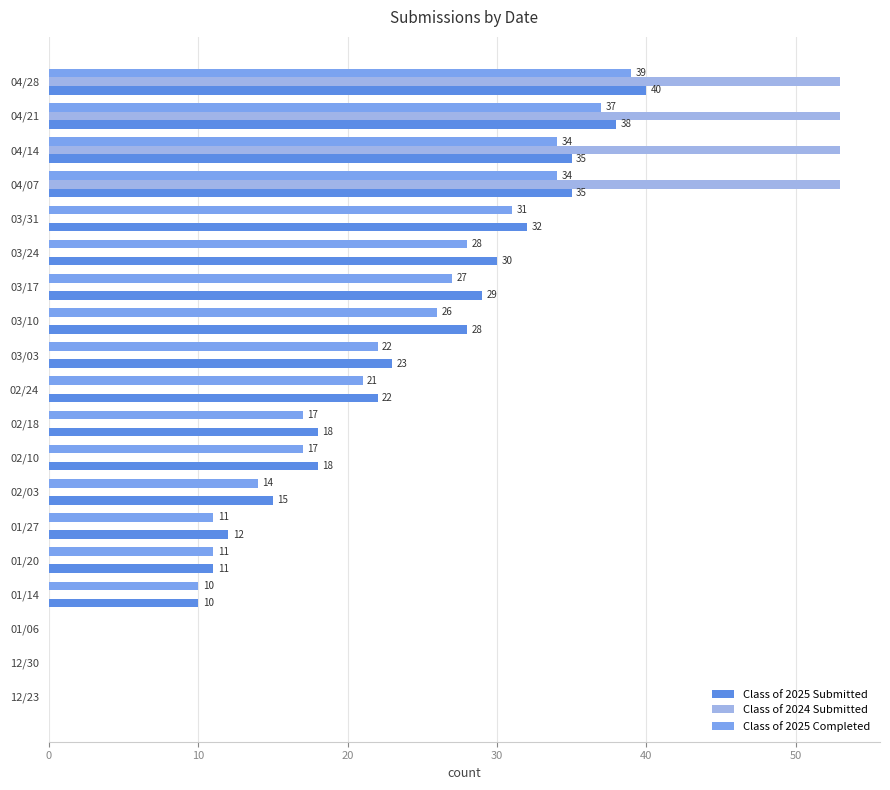

The value of Class of 2025 Submitted at 03/31 is 32. True or false?

True